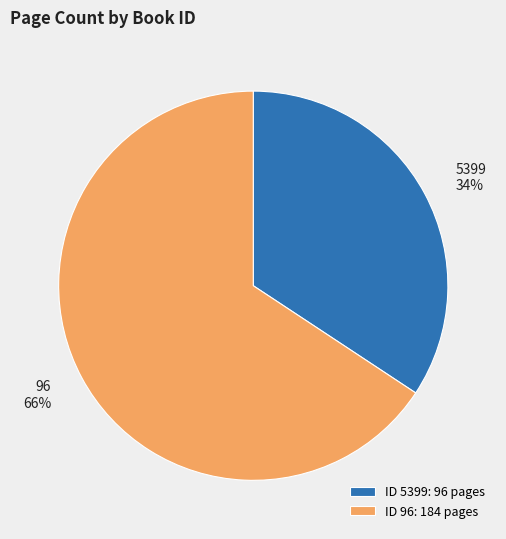

Which category has the smallest portion of the pie?

ID 5399: 96 pages